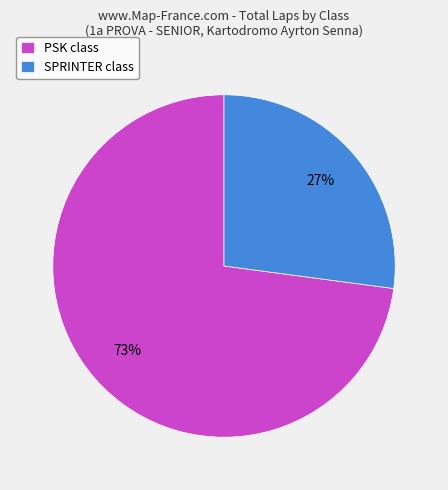

Is it true that SPRINTER class is 18% of the pie?

False